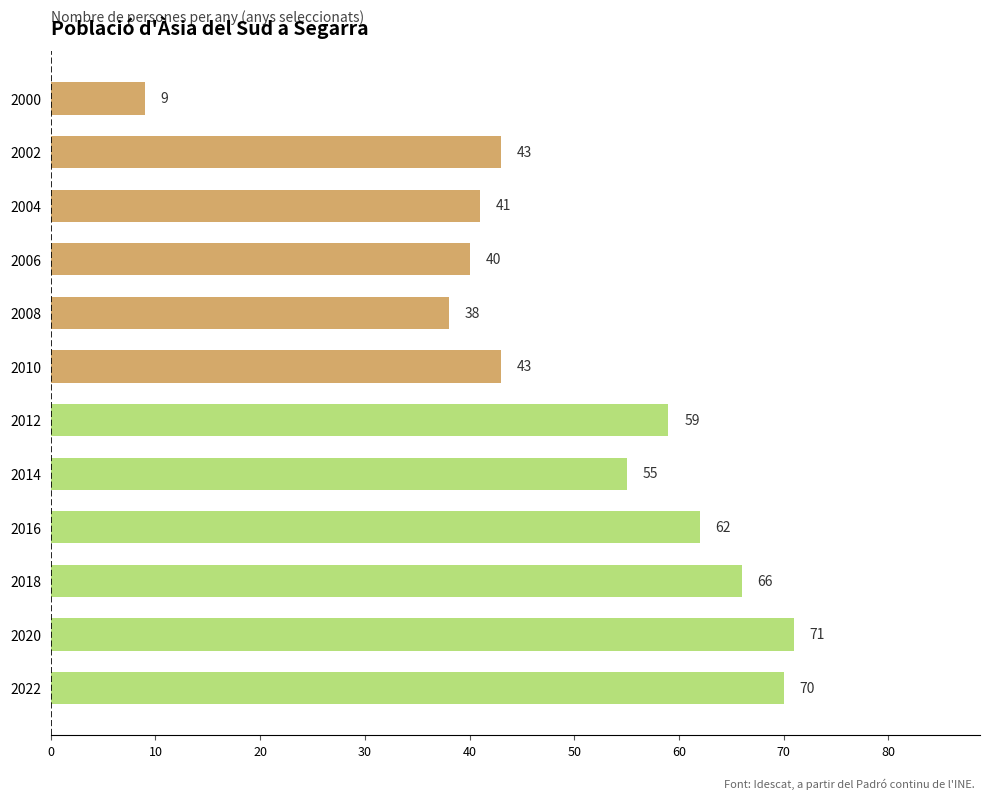

Between 2018 and 2006, which is larger?

2018